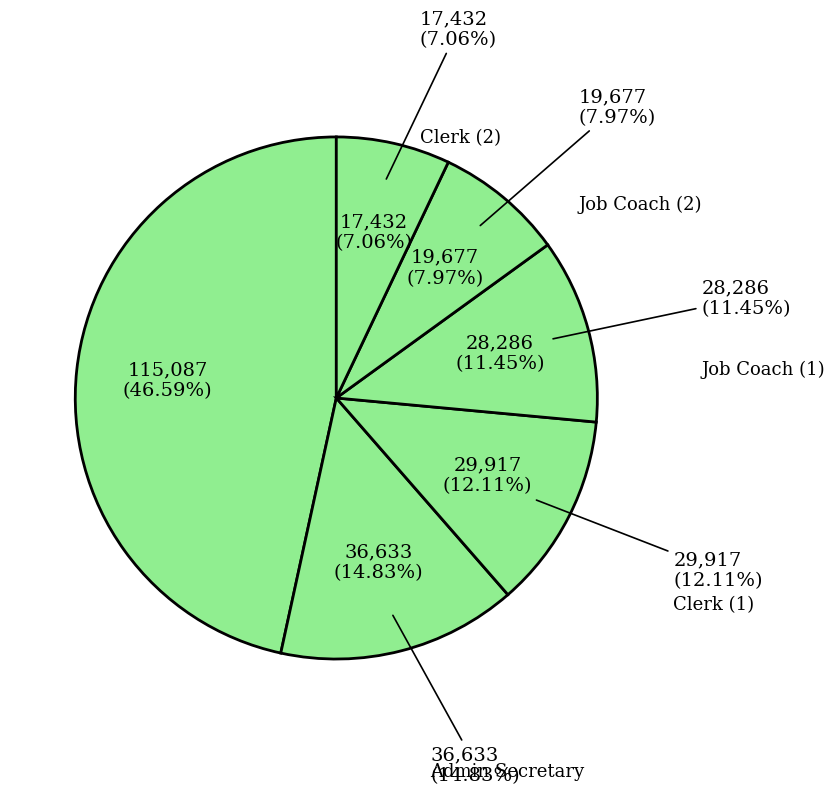

To the nearest percent, what portion does Director represent?

47%